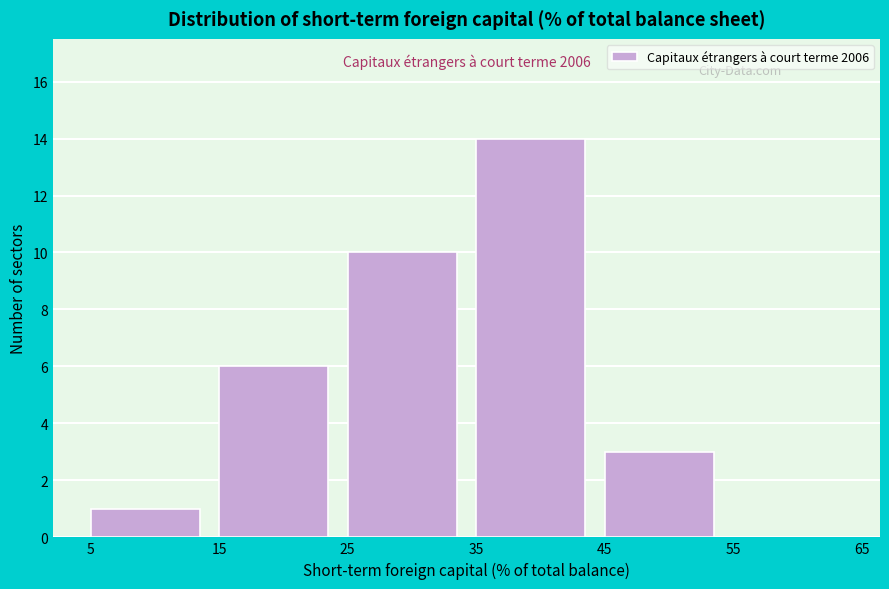

Over which range of the x-axis is the bar tallest?

35 to 45